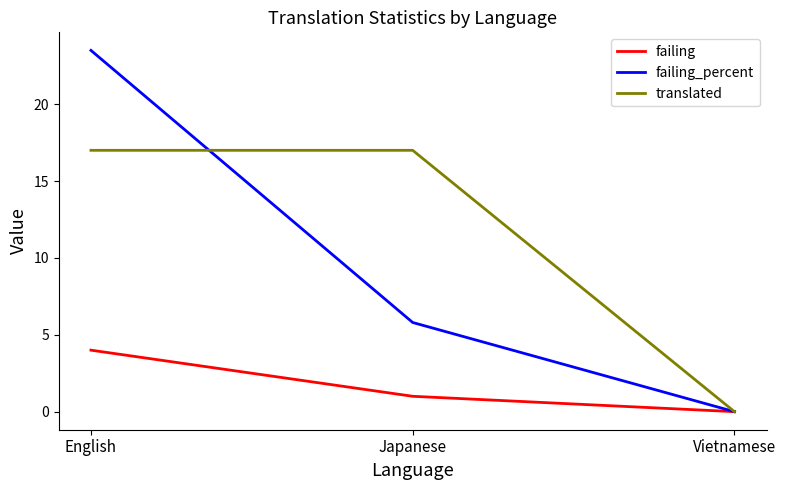

Which series has the widest spread of values?

failing_percent